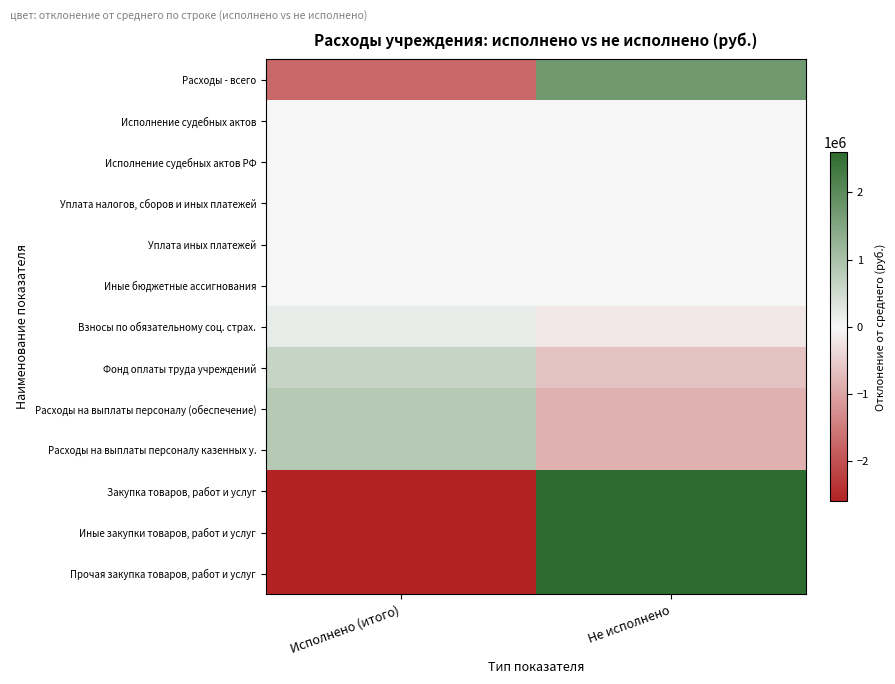

Reading right to left, extract all data points from this chart.

Расходы - всего: Не исполнено=1742789.5	Исполнено (итого)=-1742789.5
Исполнение судебных актов: Не исполнено=-1000.0	Исполнено (итого)=1000.0
Исполнение судебных актов РФ: Не исполнено=-1000.0	Исполнено (итого)=1000.0
Уплата налогов, сборов и иных платежей: Не исполнено=-6613.3	Исполнено (итого)=6613.3
Уплата иных платежей: Не исполнено=-6613.3	Исполнено (итого)=6613.3
Иные бюджетные ассигнования: Не исполнено=-7613.3	Исполнено (итого)=7613.3
Взносы по обязательному соц. страх.: Не исполнено=-195696.0	Исполнено (итого)=195696.0
Фонд оплаты труда учреждений: Не исполнено=-648000.0	Исполнено (итого)=648000.0
Расходы на выплаты персоналу (обеспечение): Не исполнено=-843696.0	Исполнено (итого)=843696.0
Расходы на выплаты персоналу казенных у.: Не исполнено=-843696.0	Исполнено (итого)=843696.0
Закупка товаров, работ и услуг: Не исполнено=2594098.8	Исполнено (итого)=-2594098.8
Иные закупки товаров, работ и услуг: Не исполнено=2594098.8	Исполнено (итого)=-2594098.8
Прочая закупка товаров, работ и услуг: Не исполнено=2594098.8	Исполнено (итого)=-2594098.8